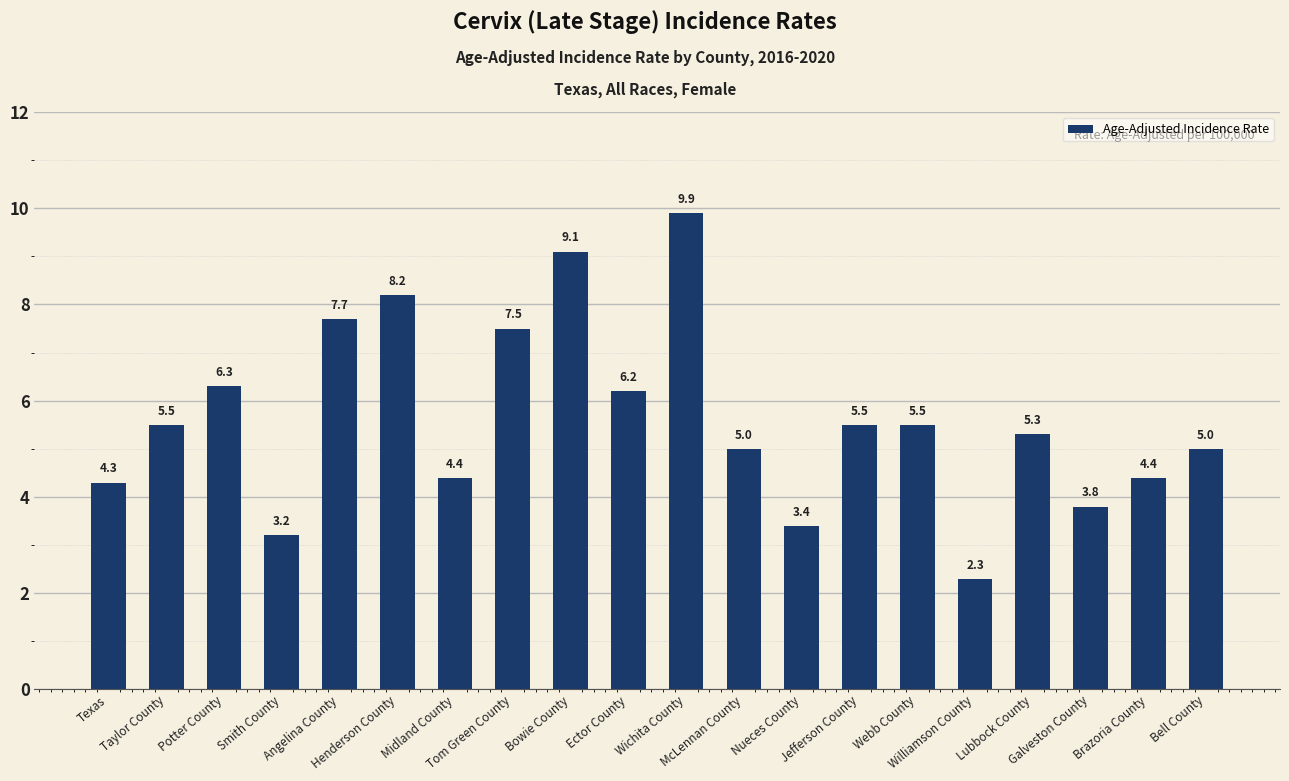

What is the label of the 1st bar from the left?

Texas